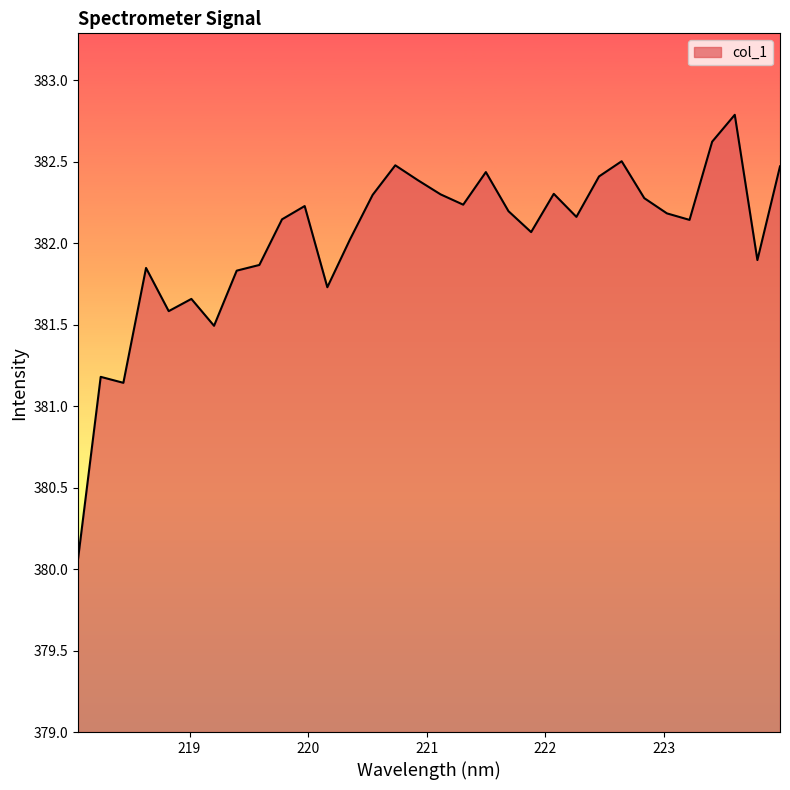

What is the greatest value displayed?

382.8